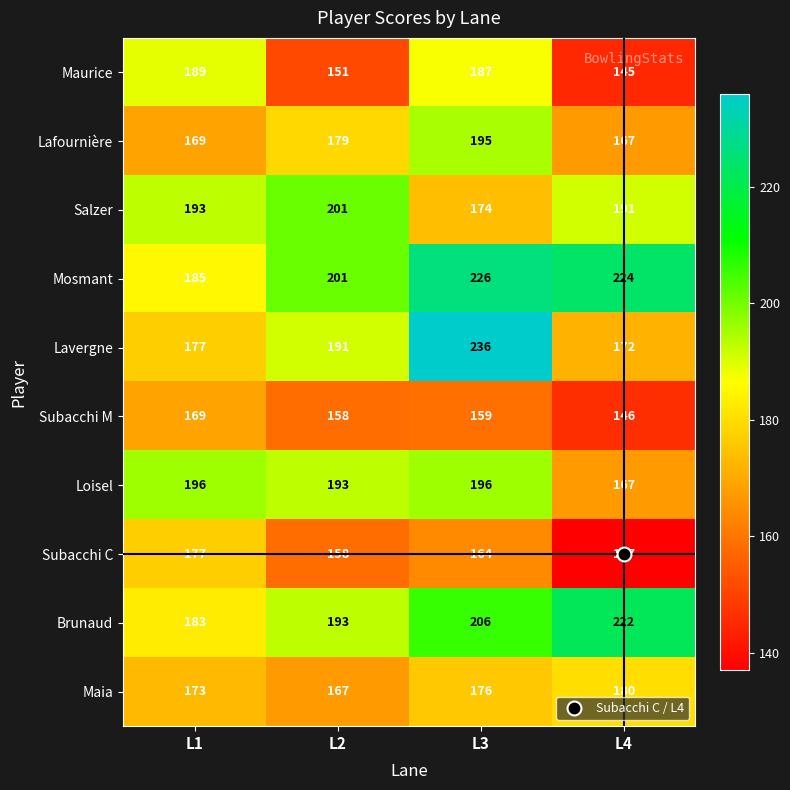

Where is Mosmant nearest to the value 205?

L2